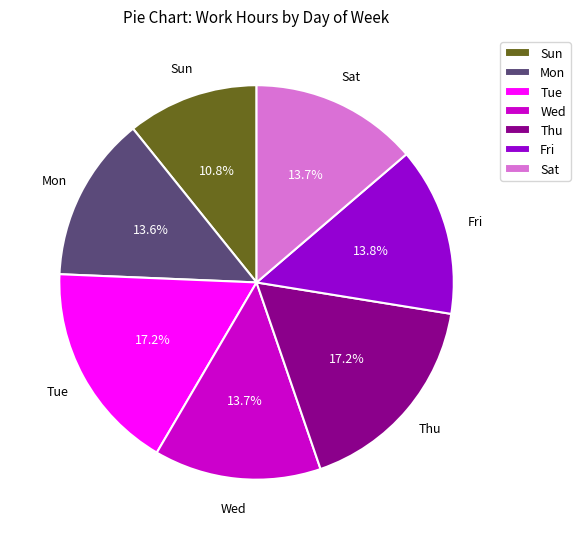

What is the smallest slice in the pie chart?

Sun